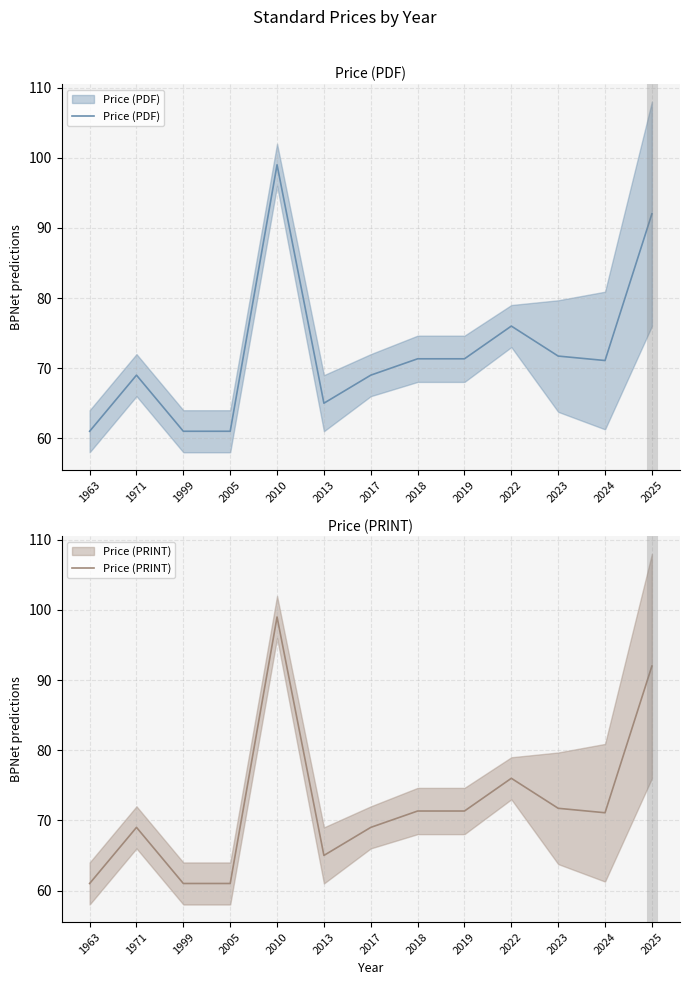

Read the Price (PDF) value at 2005.

61.0